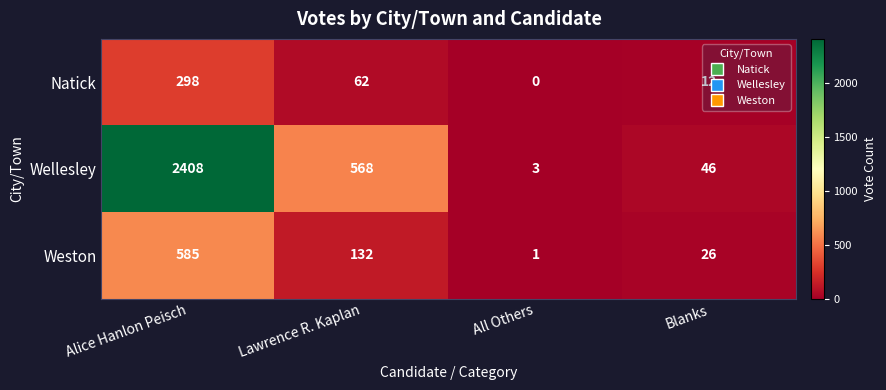

Rank the series by their maximum value, from lowest to highest.

Natick, Weston, Wellesley